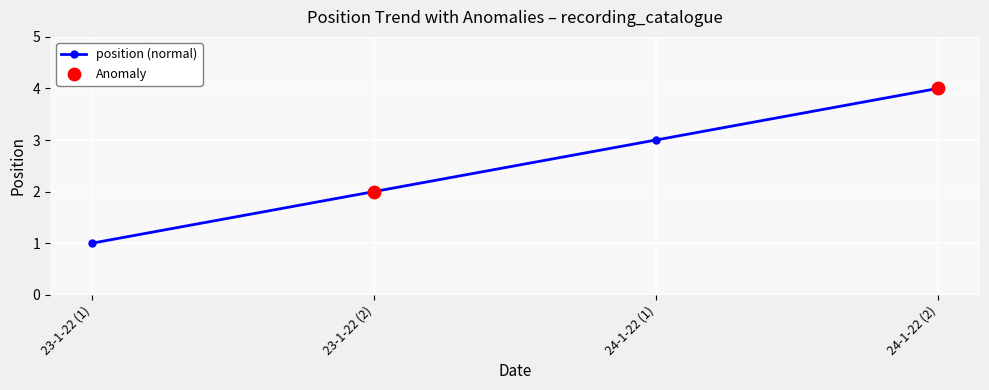

Which has a higher value, 24-1-22 (2) or 23-1-22 (1)?

24-1-22 (2)